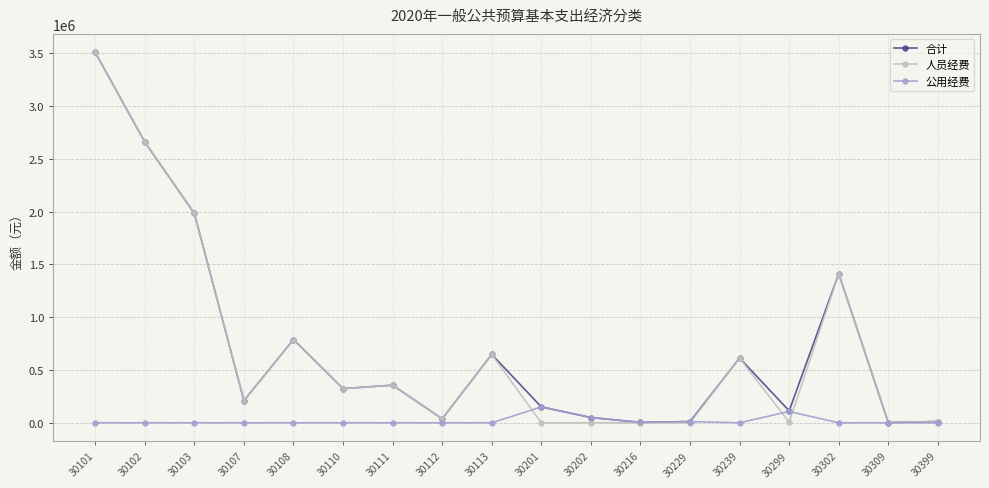

At how many categories does at least one series exceed 1429357?

3